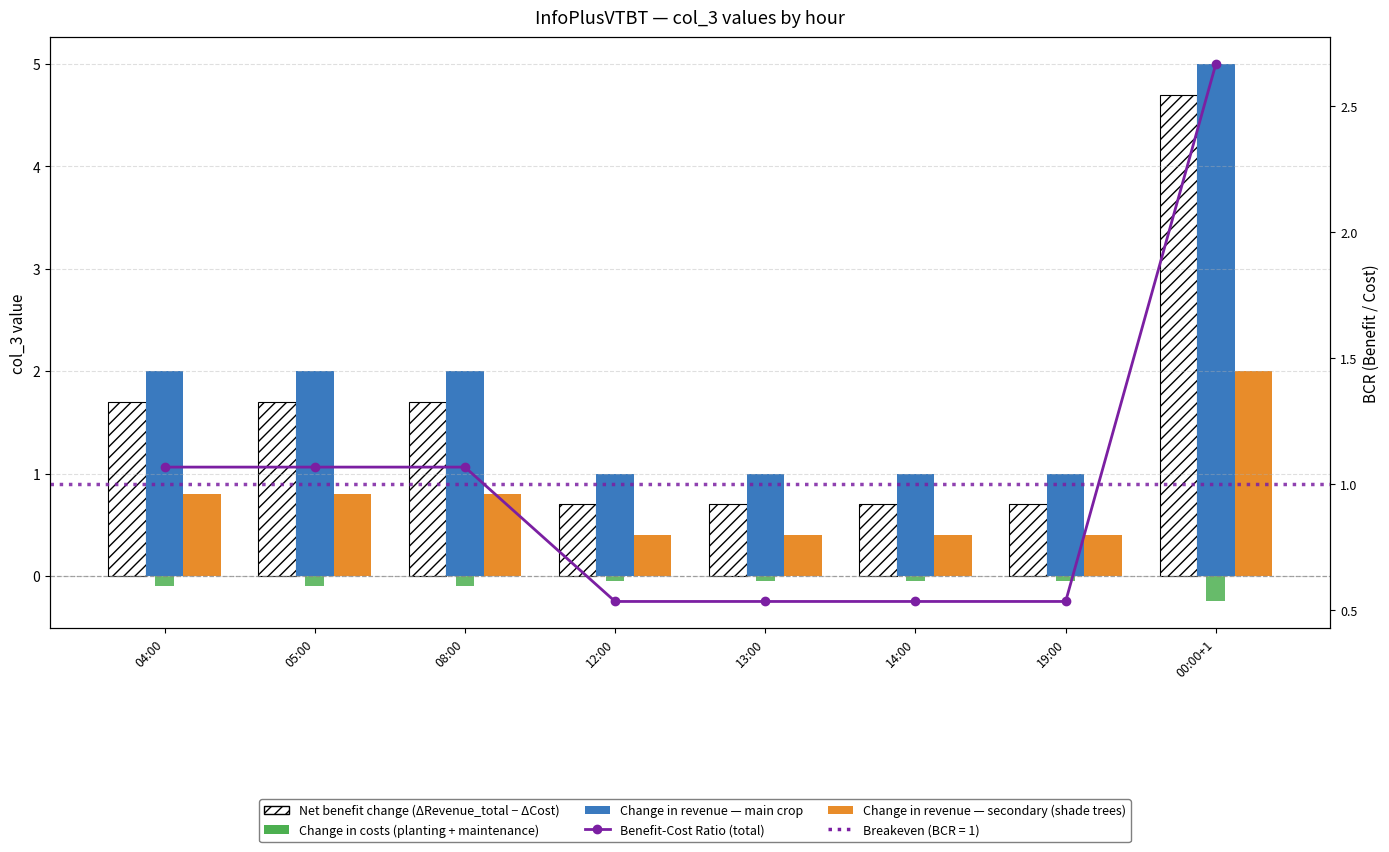

At which label does Change in revenue — main crop first exceed 2?

00:00+1